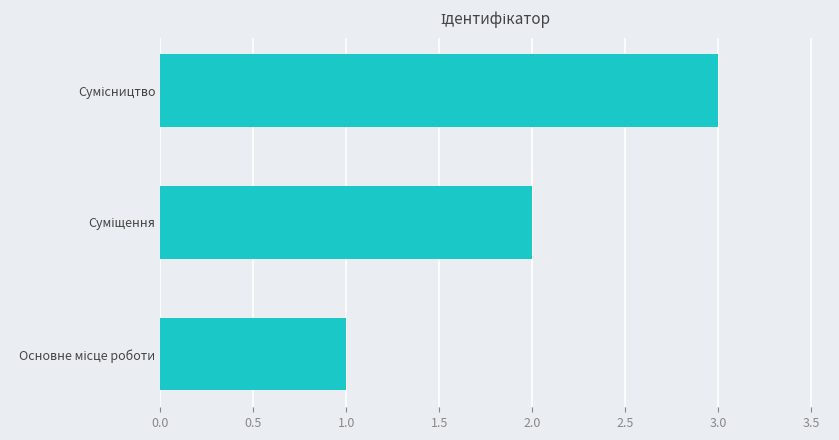

What is the maximum value shown in the chart?

3